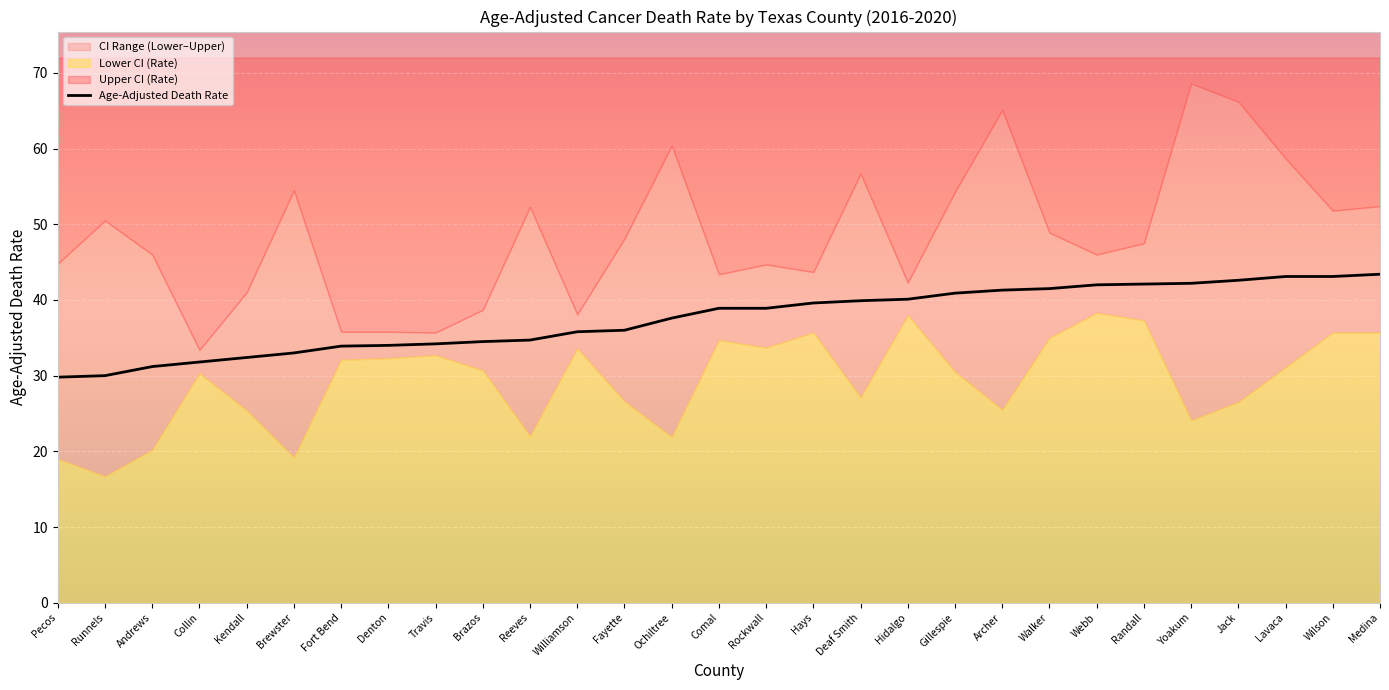

Which category has the highest value across all series?

Yoakum